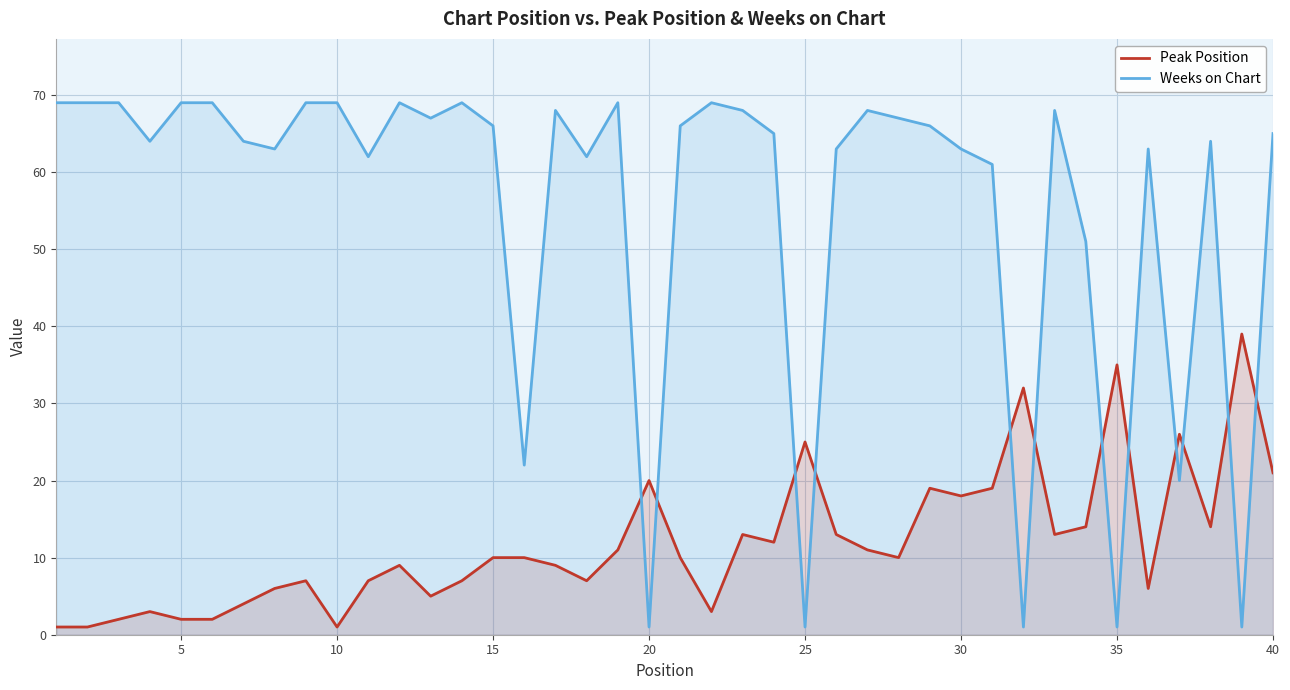

How many lines are shown in the chart?

2